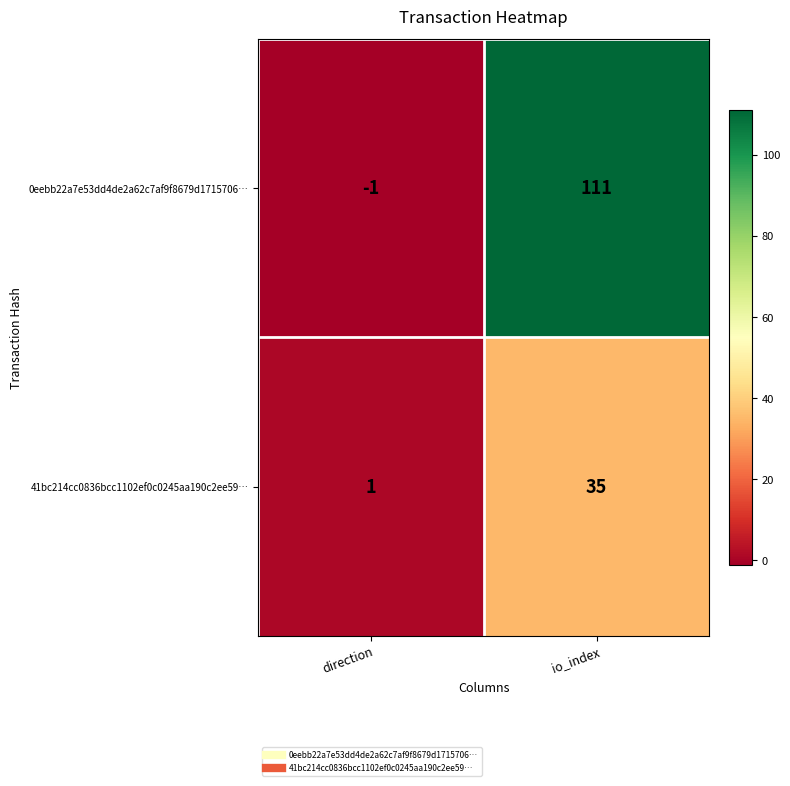

Reading left to right, list all the values displayed in this chart.

0eebb22a7e53dd4de2a62c7af9f8679d1715706…: direction=-1	io_index=111
41bc214cc0836bcc1102ef0c0245aa190c2ee59…: direction=1	io_index=35